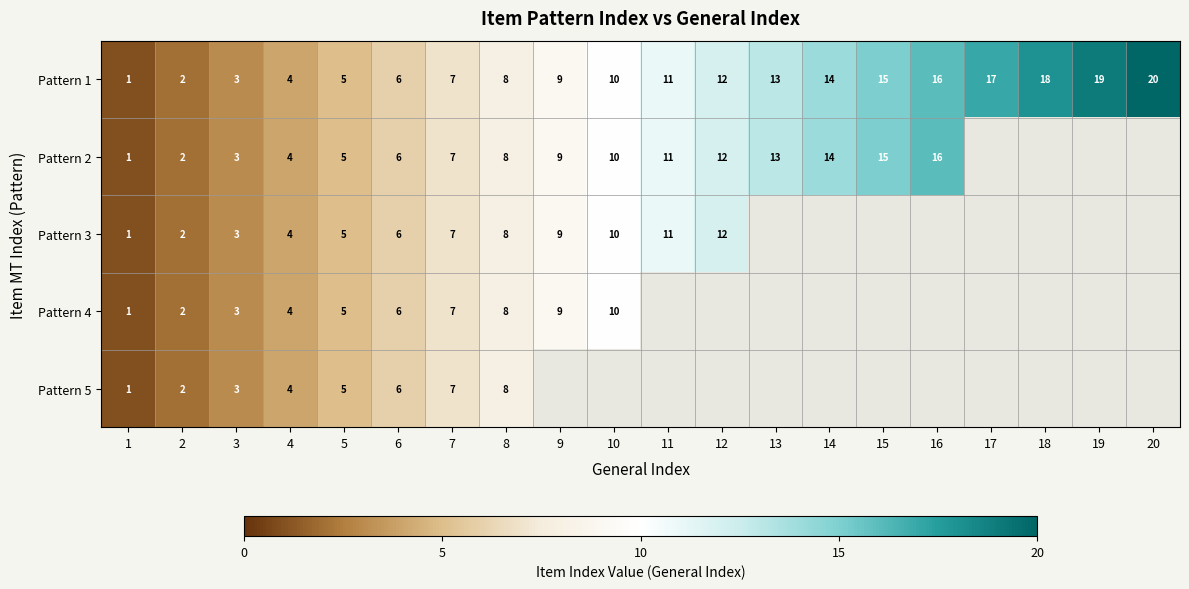

What is the maximum value shown in the chart?

20.0